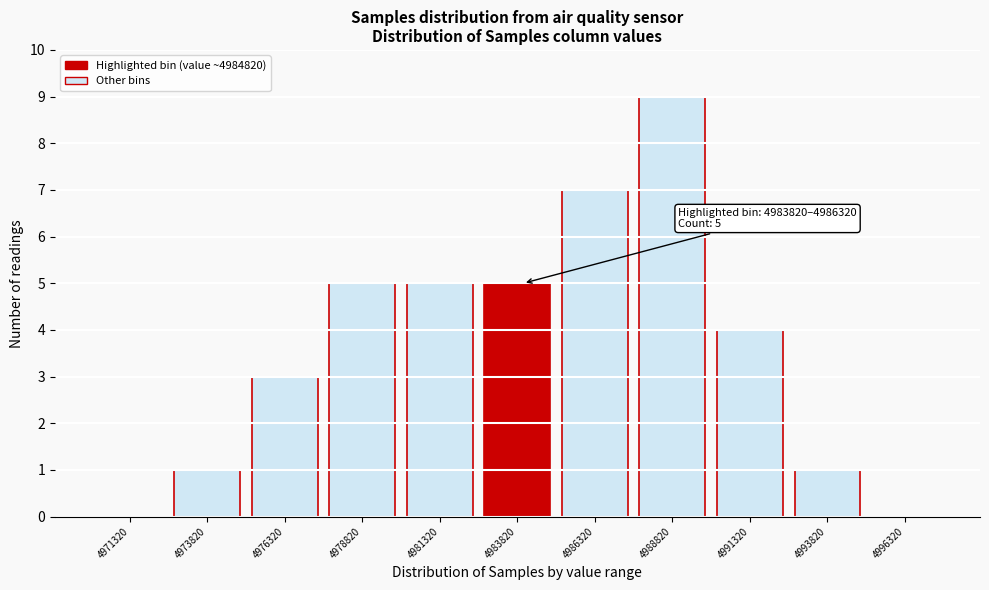

Reading left to right, what are all the values shown in this chart?

4971320=0	4973820=1	4976320=3	4978820=5	4981320=5	4983820=5	4986320=7	4988820=9	4991320=4	4993820=1	4996320=0